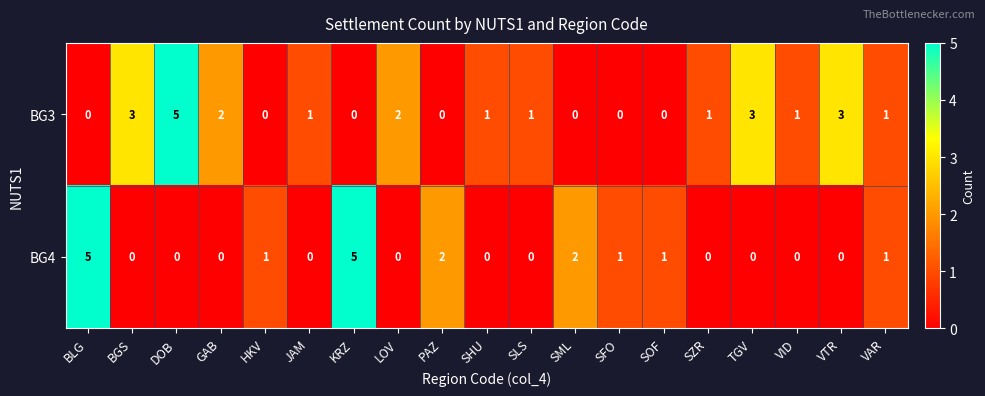

List the series in order of their overall mean, highest first.

BG3, BG4